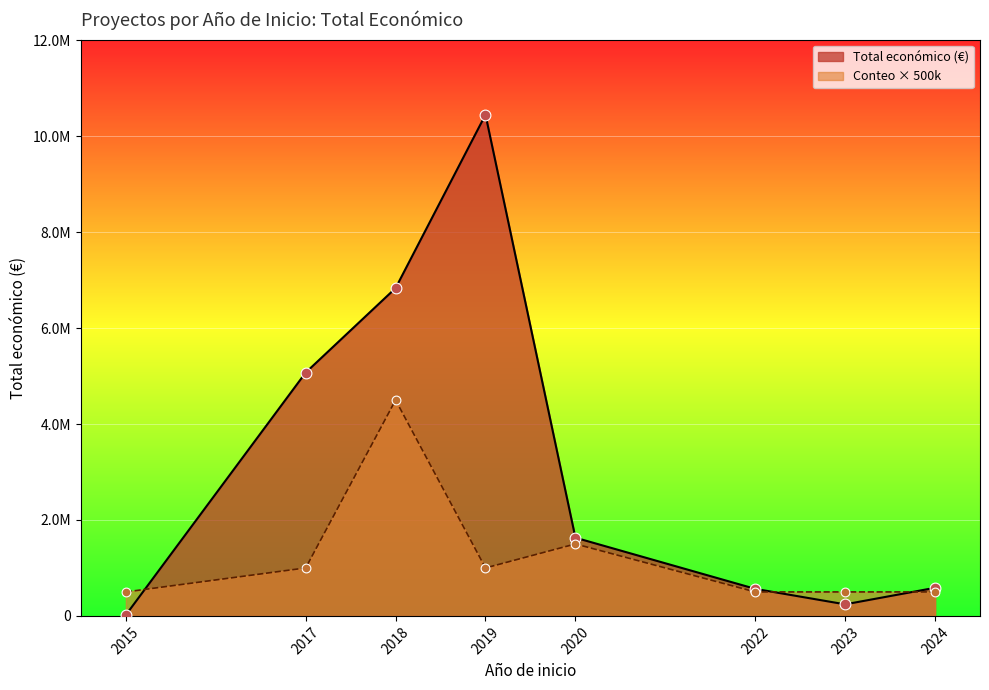

Which series contains the highest Y value?

Total económico (M€)